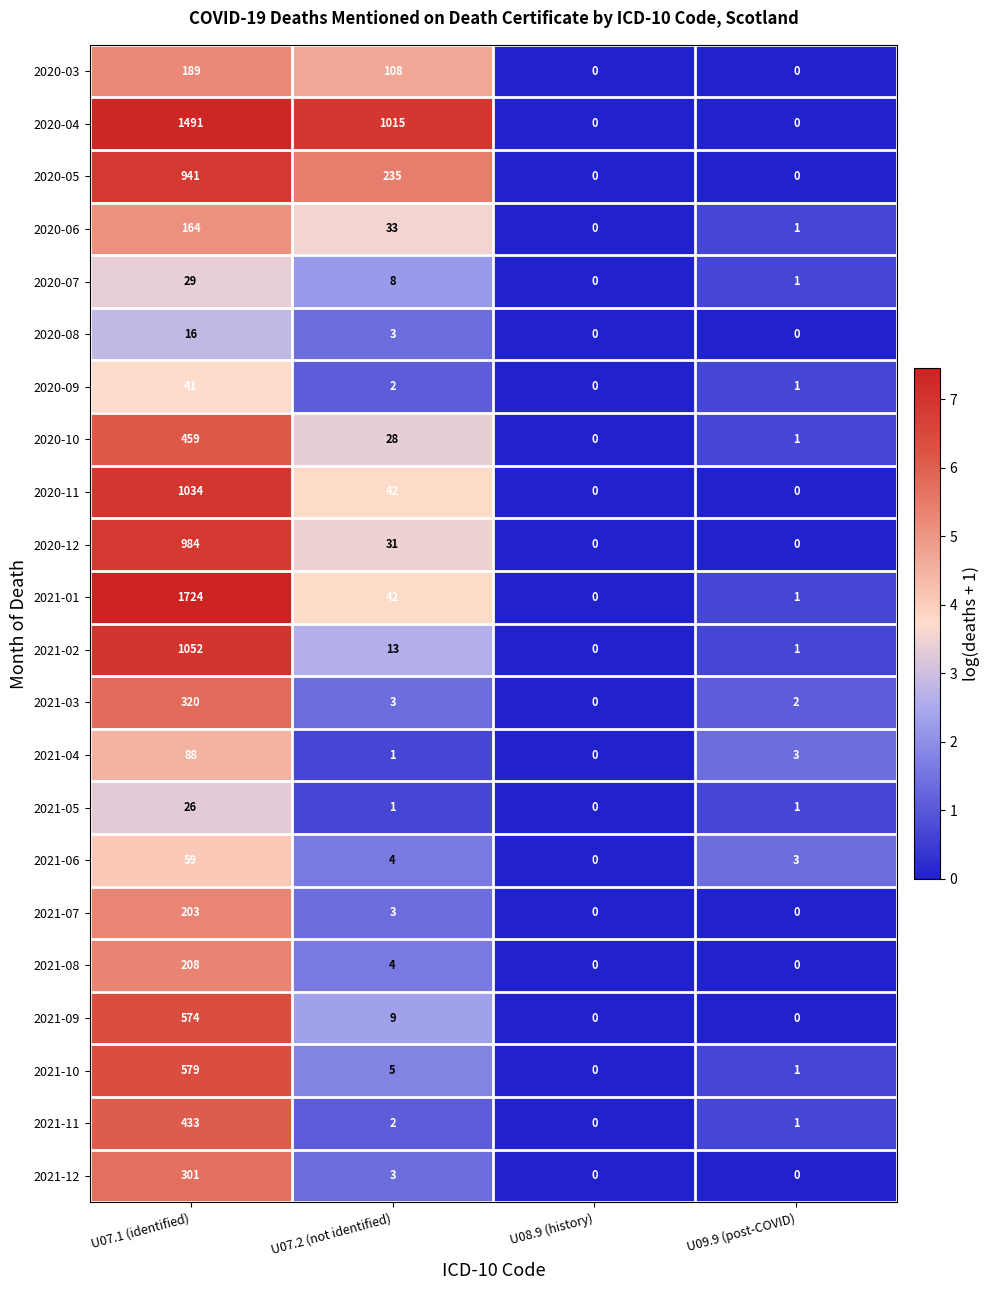

The 2020-04 series shows 1015 at U07.2 (not identified). True or false?

True